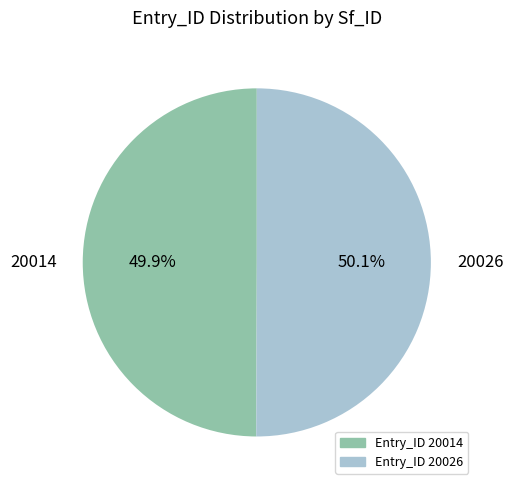

Combined, what portion of the pie is 20026 and 20014?

100.0%